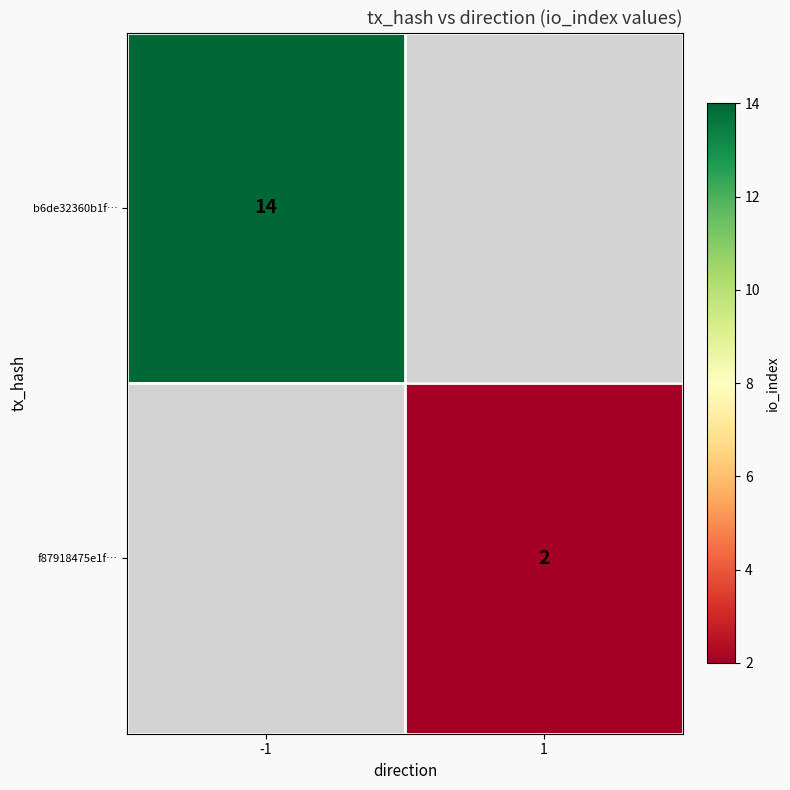

Is the value of f87918475e1f… at 1 greater than the value of b6de32360b1f… at -1?

No